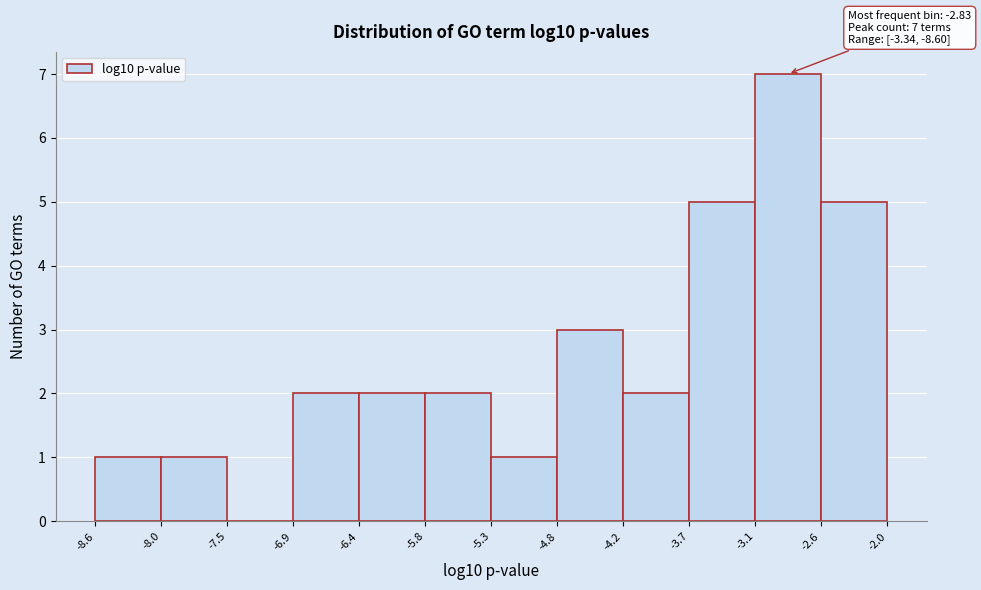

Which range on the x-axis has the tallest bar?

-3.1 to -2.6